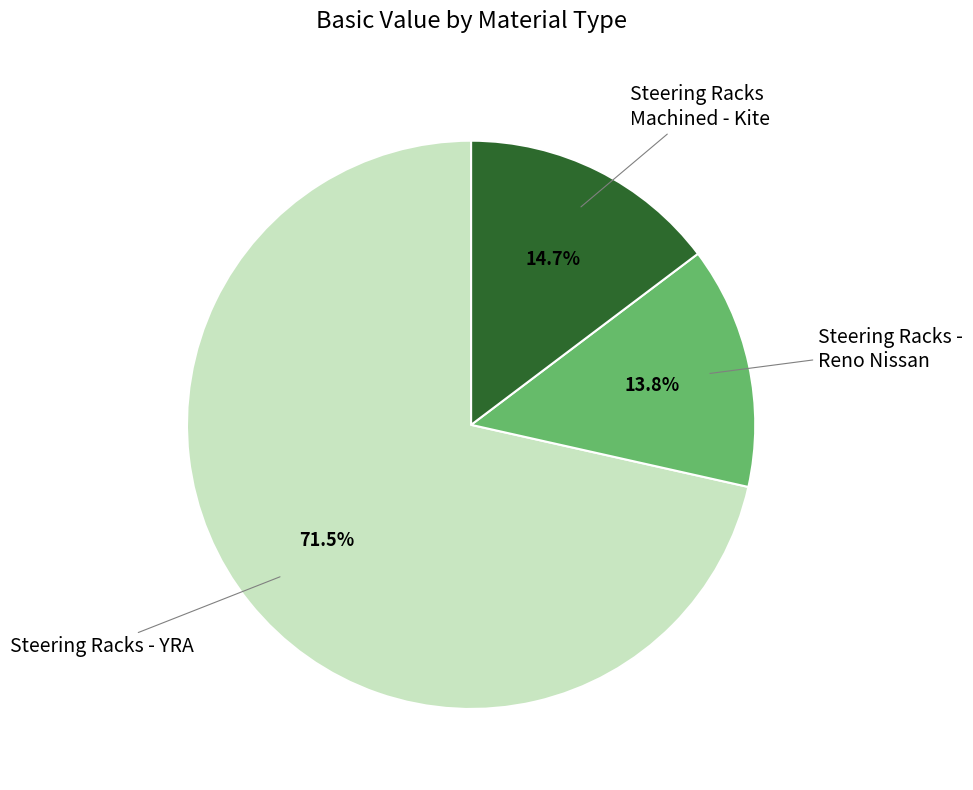

Is there a majority slice in this chart?

Yes